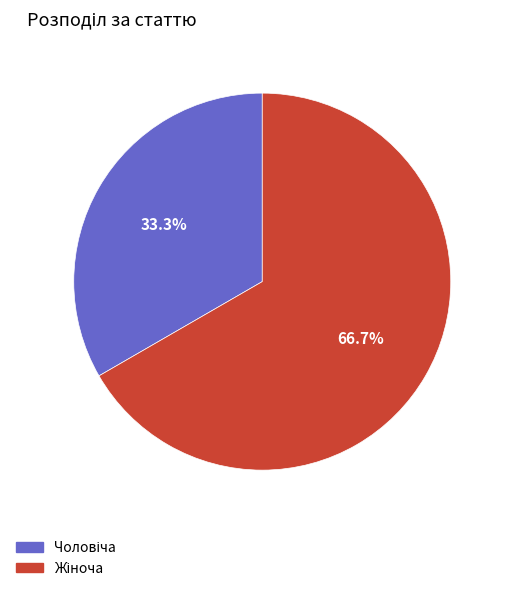

Is there a majority slice in this chart?

Yes